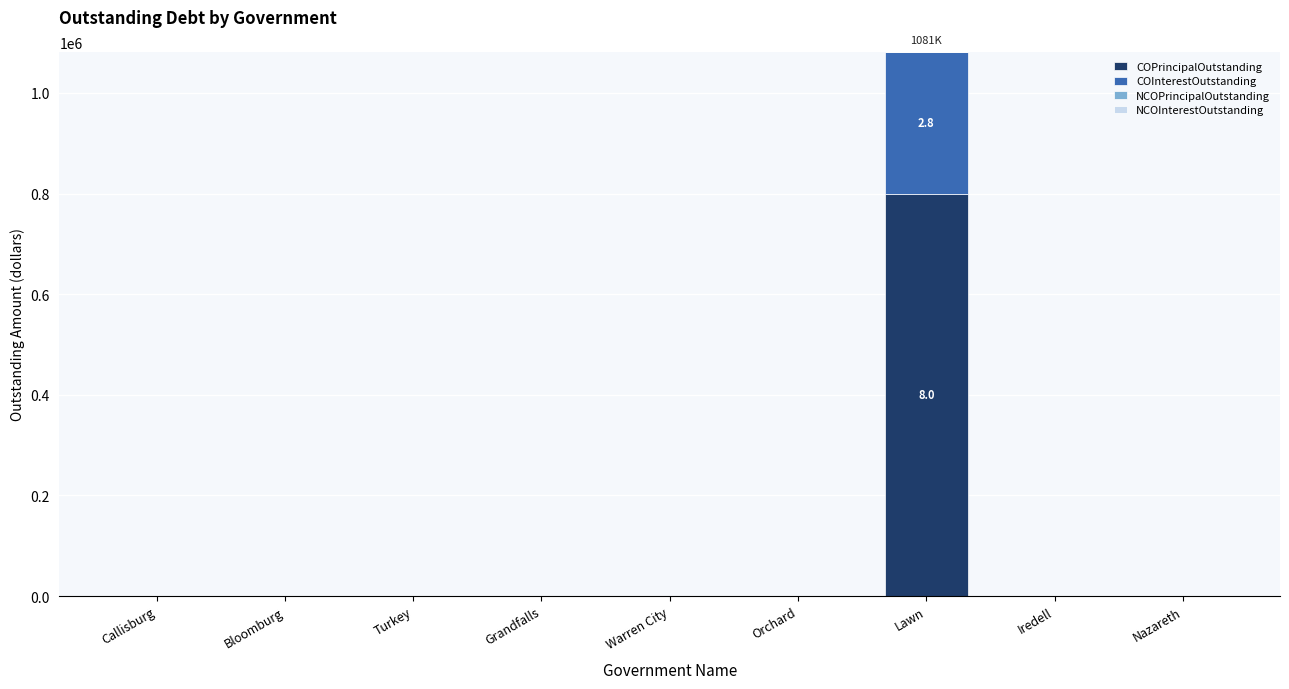

What is the sum of all COPrincipalOutstanding values?

800000.0